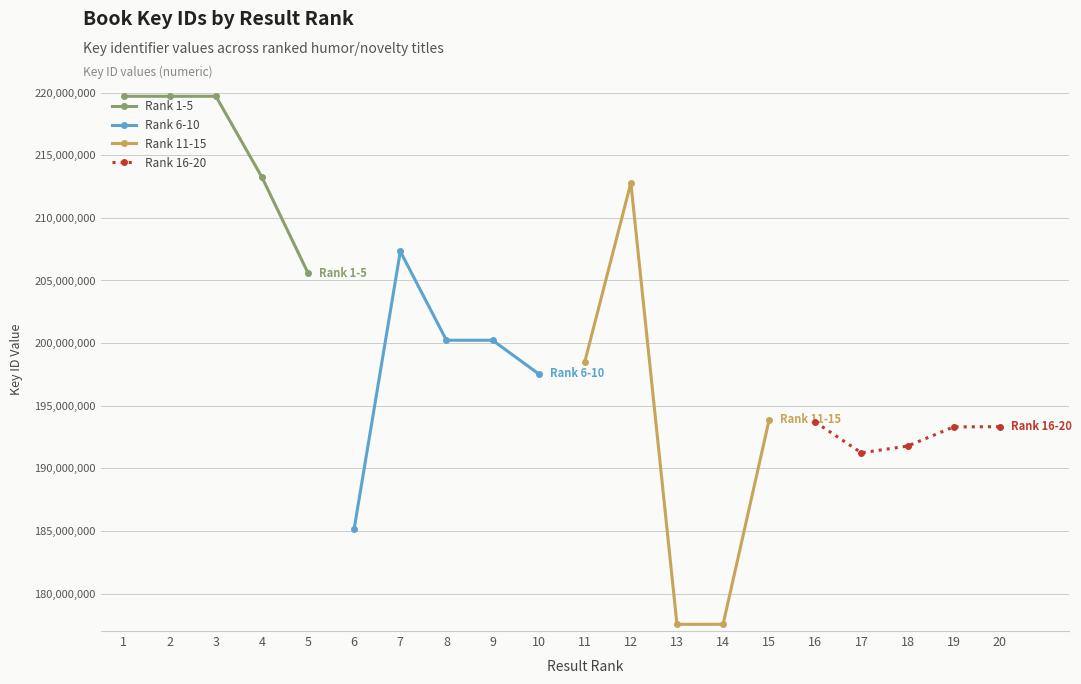

At which label does Rank 16-20 reach its minimum?

17